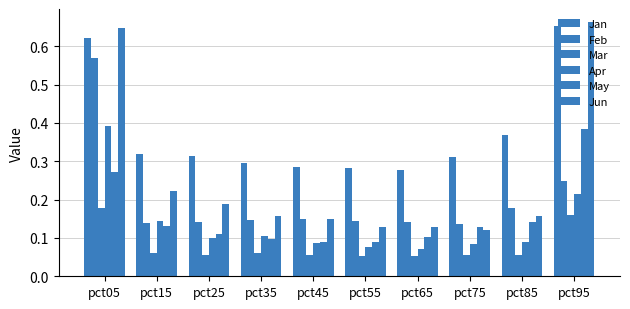

At which category is the sum across all series the highest?

pct05